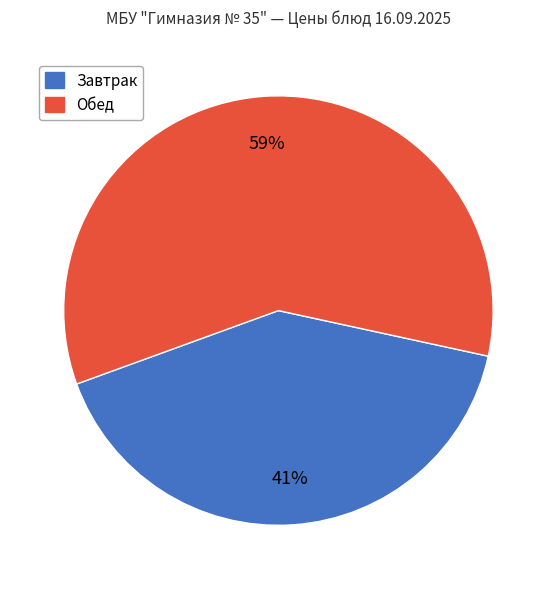

To the nearest percent, what is the difference between the largest and smallest slice percentages?

18%